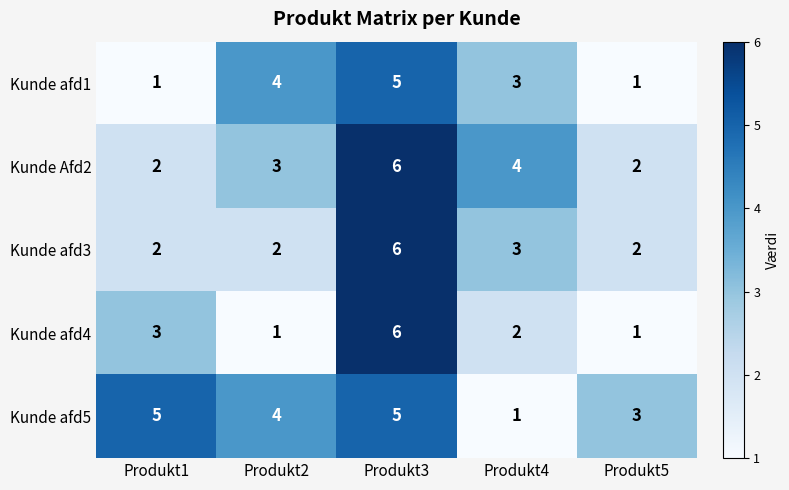

List the series in order of their overall mean, highest first.

Kunde afd5, Kunde Afd2, Kunde afd3, Kunde afd1, Kunde afd4